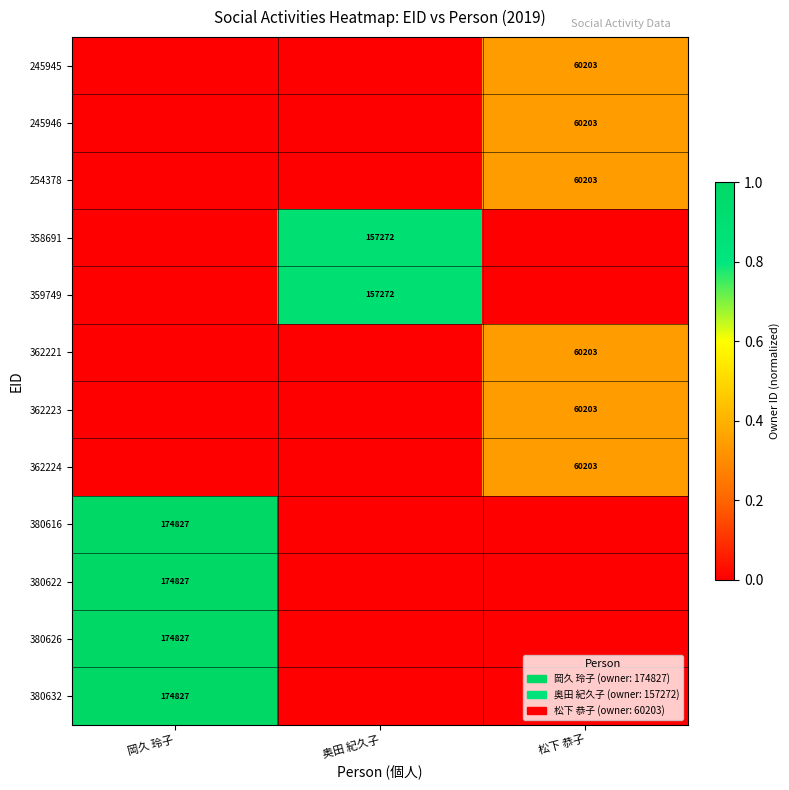

True or false: 358691 has a value of 157272 at 奥田 紀久子.

True